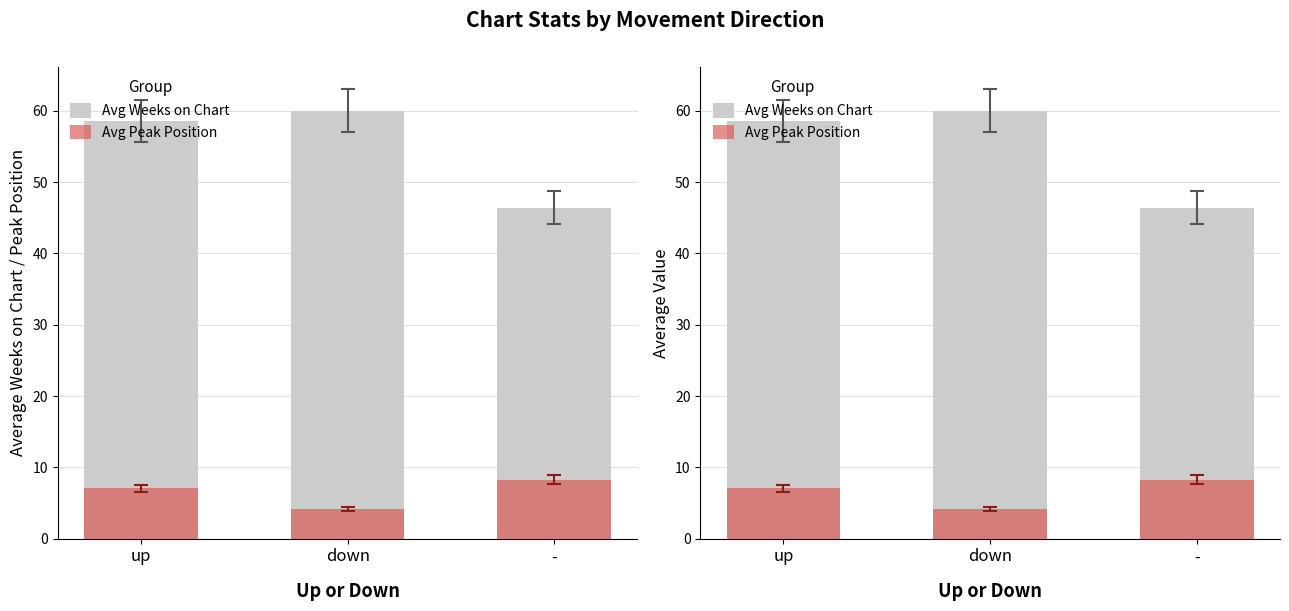

Which category has the highest value in the Avg Weeks on Chart series?

down